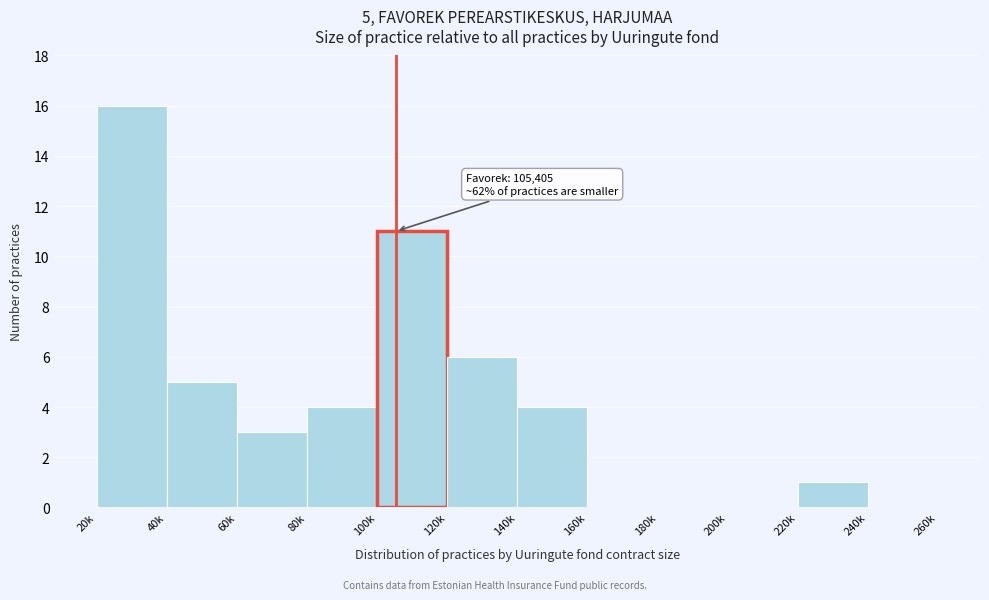

Reading left to right, transcribe all the data shown in this chart.

20k=16	40k=5	60k=3	80k=4	100k=11	120k=6	140k=4	160k=0	180k=0	200k=0	220k=1	240k=0